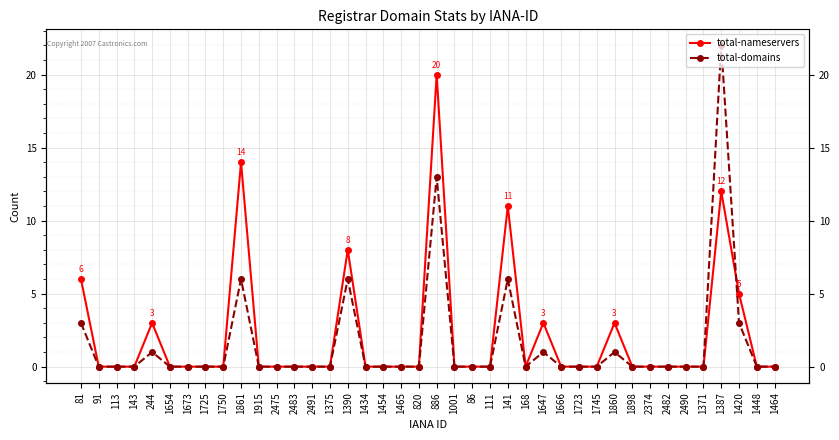

Rank the series by their maximum value, from highest to lowest.

total-domains, total-nameservers